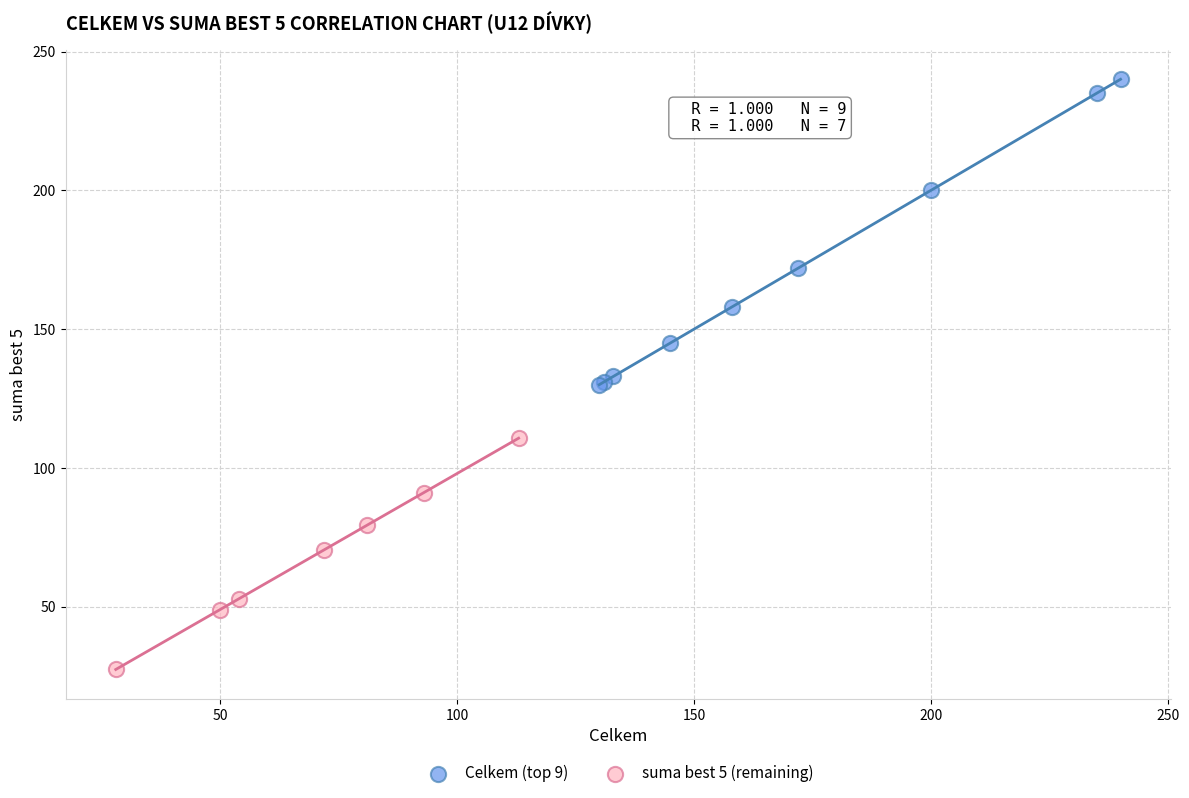

Which series has the largest Y range (max minus min)?

Celkem (top 9)